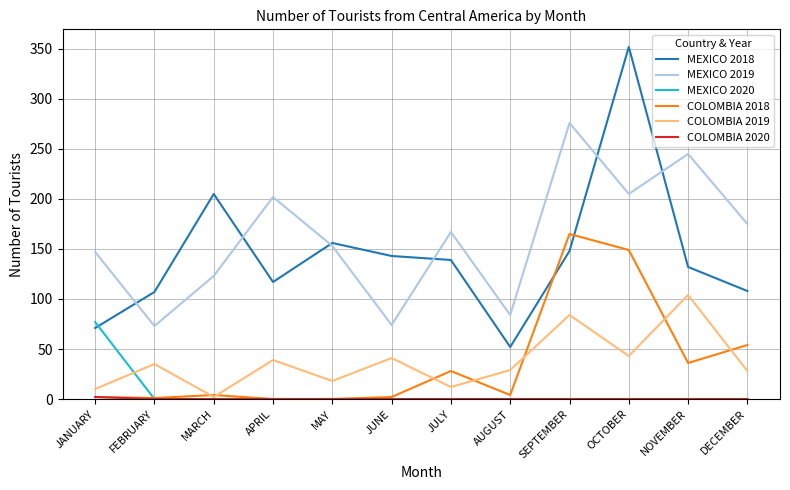

True or false: MEXICO 2019 and MEXICO 2020 cross at least once.

False